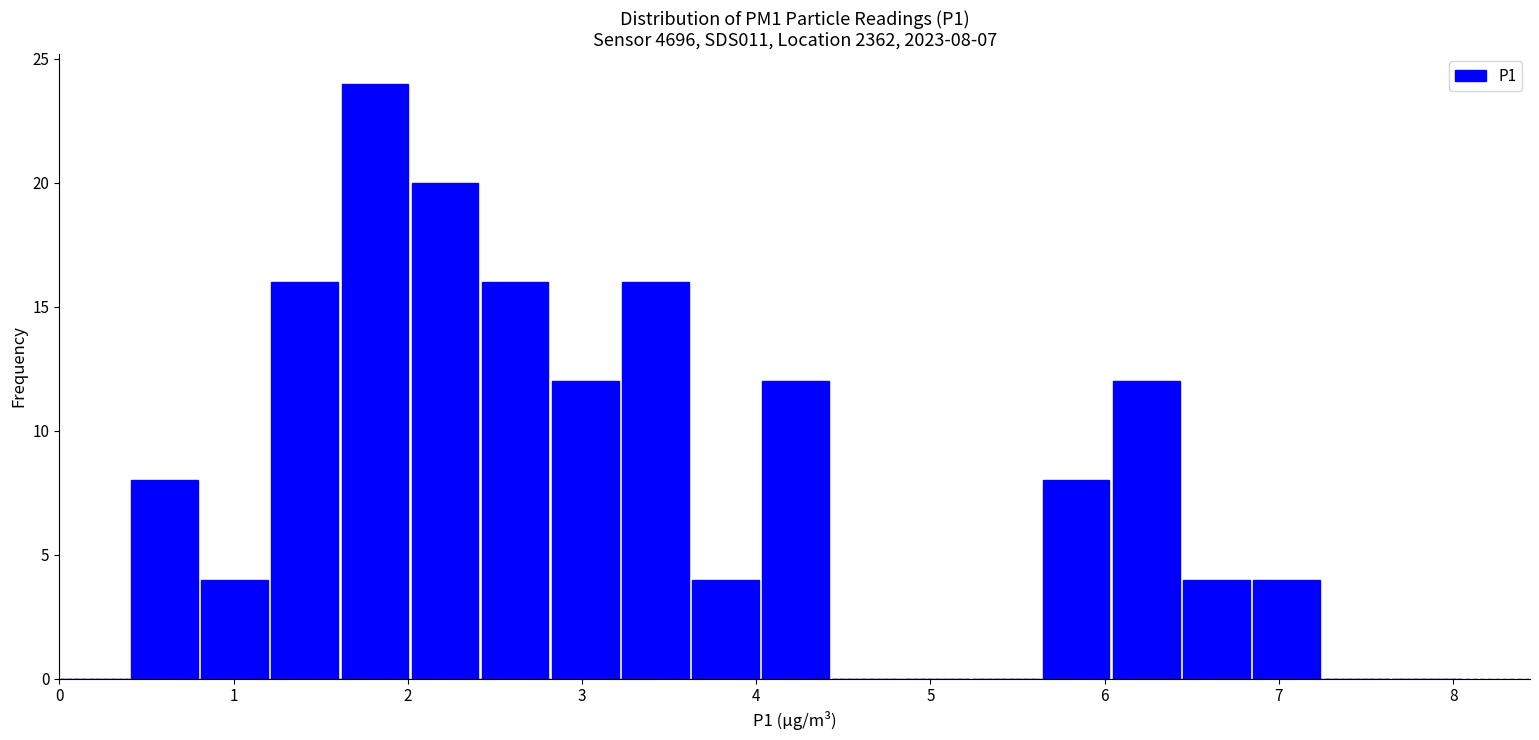

Which range on the x-axis has the tallest bar?

1.6 to 2.0